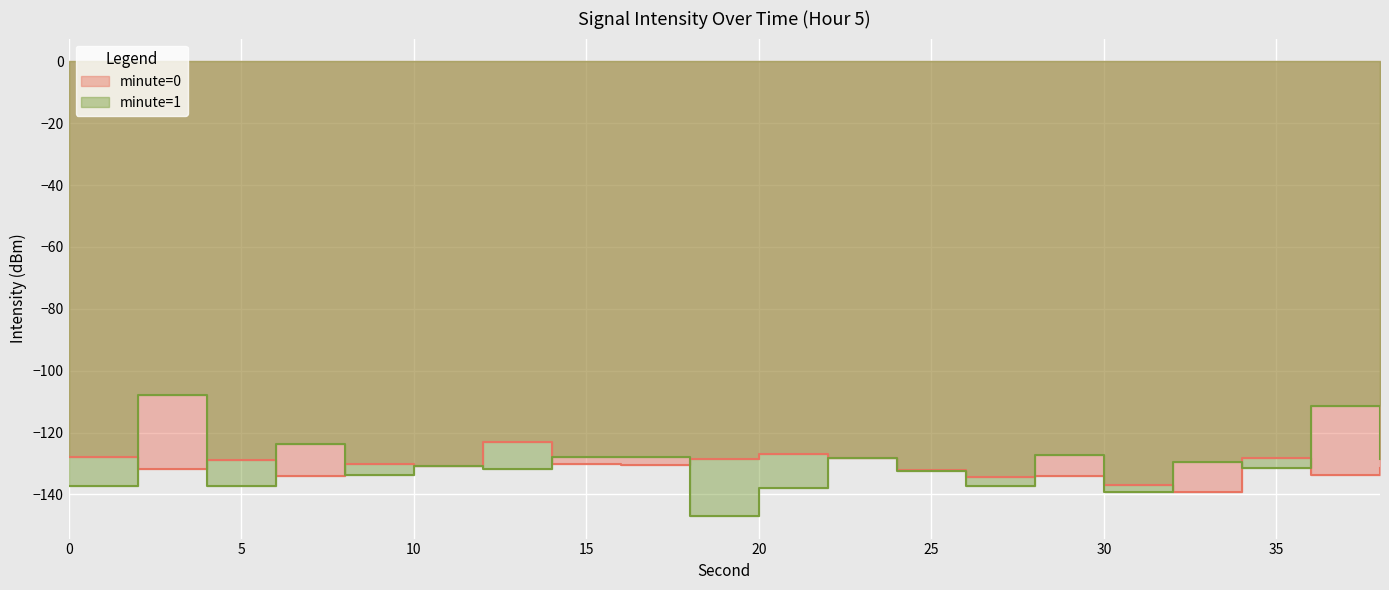

Which series has the largest total across all categories?

minute=1